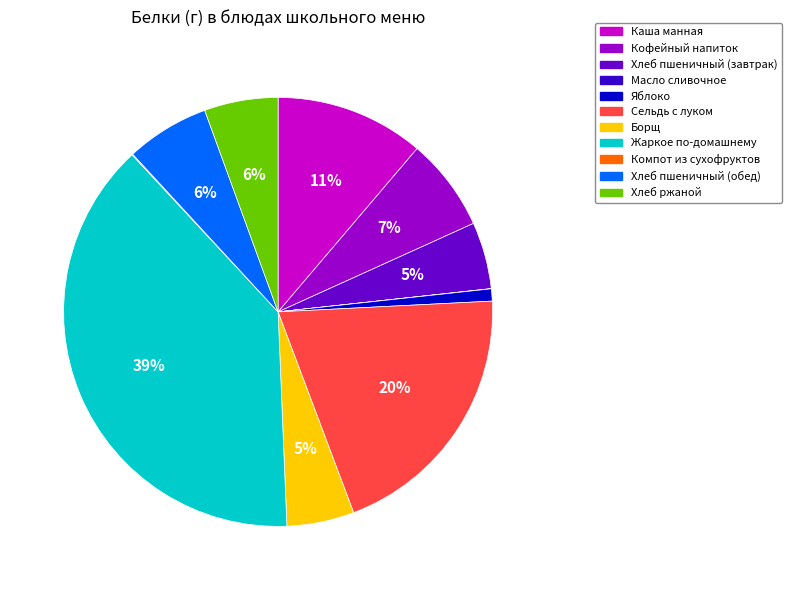

Does any single category account for the majority?

No